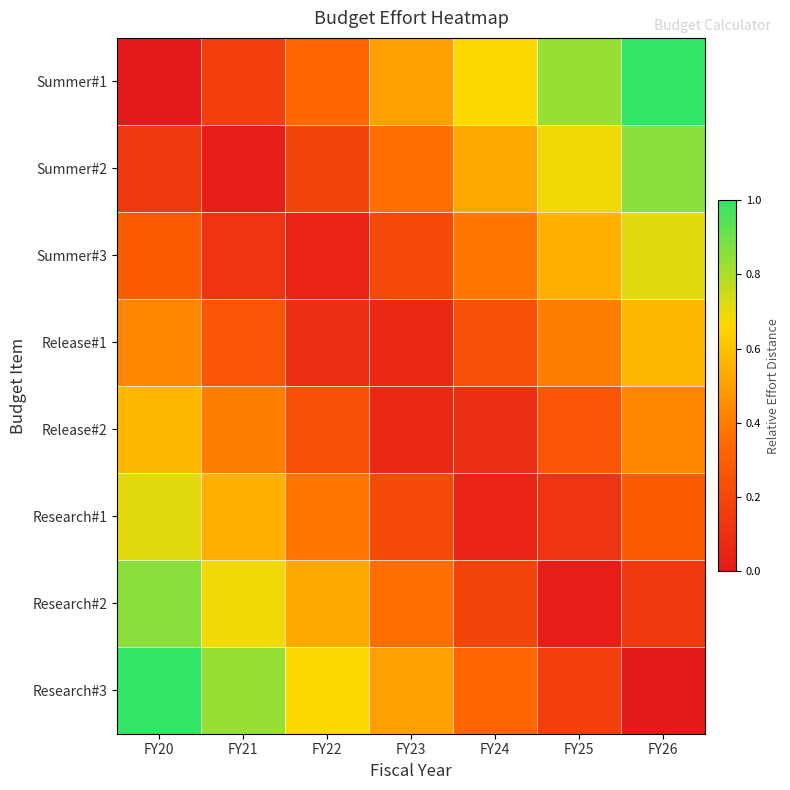

Rank the series at FY21 from lowest to highest value.

Summer#2, Summer#3, Summer#1, Release#1, Release#2, Research#1, Research#2, Research#3